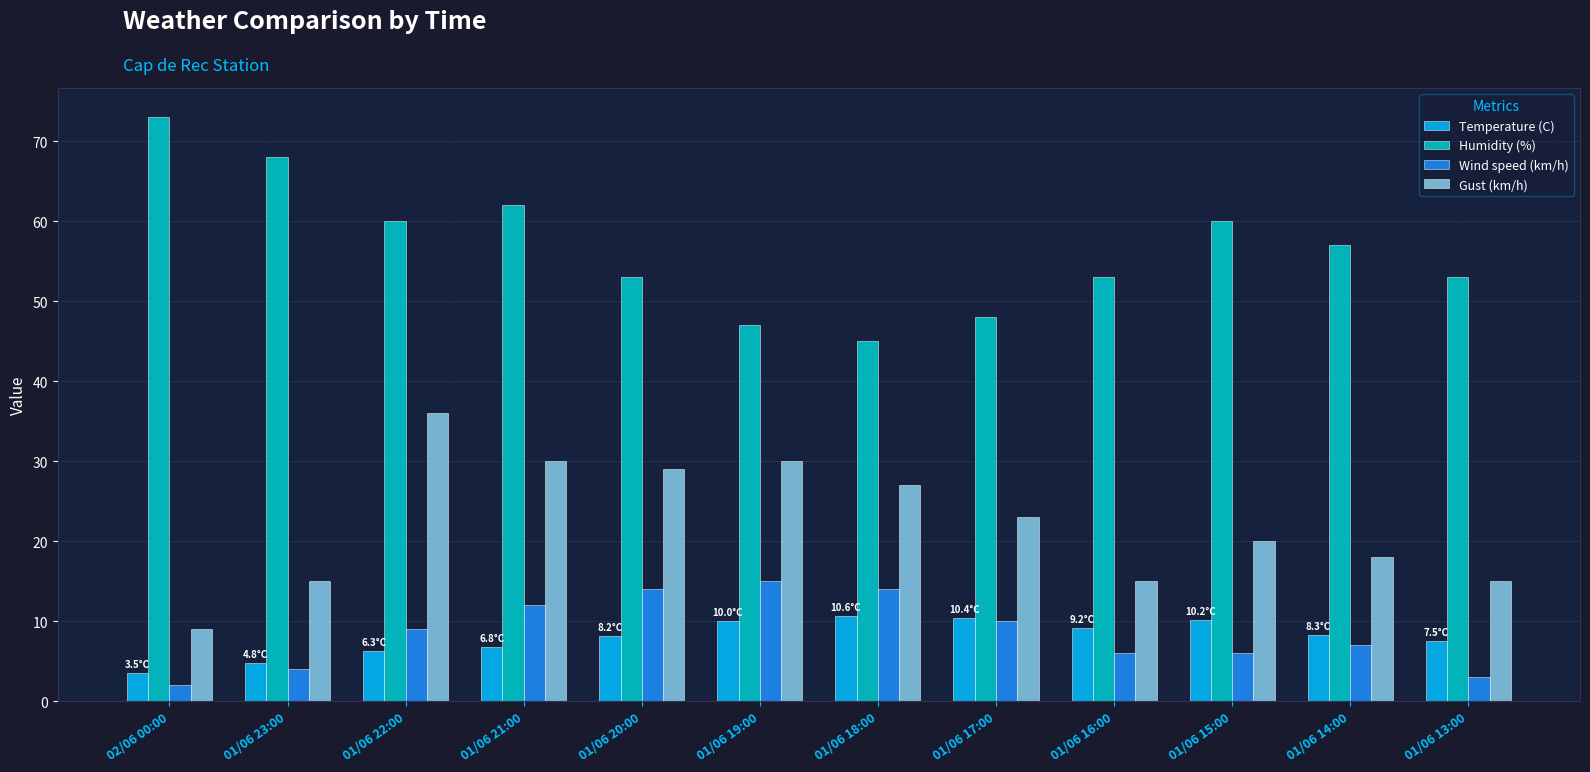

What is the spread (max minus min) of values at 01/06 23:00?

64.0